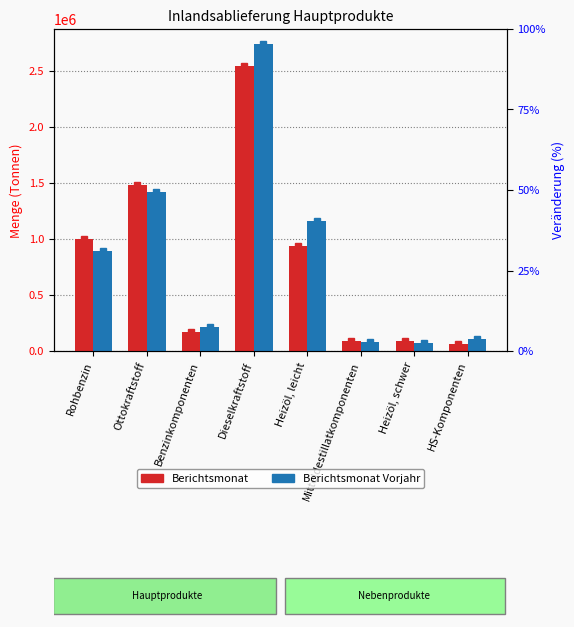

How many data points in Berichtsmonat are less than 939391?

4